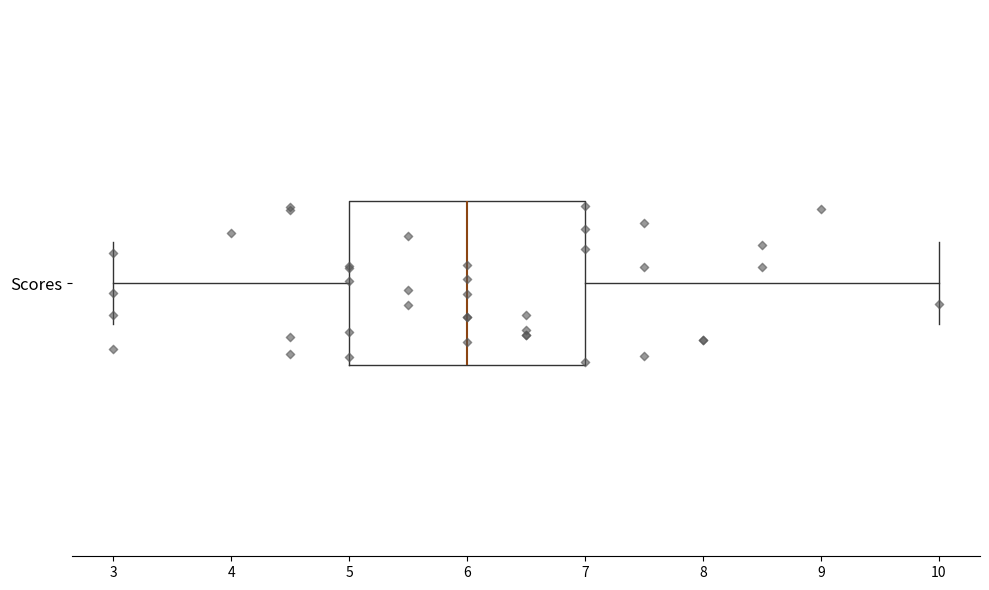

Transcribe this box plot: give where the median line is, the range the box spans, and where the two whiskers end, as read against the x-axis. The values are not printed on the chart, so give them approximately, as read against the axis.

median 6, box 5 to 7, whiskers 3 to 10